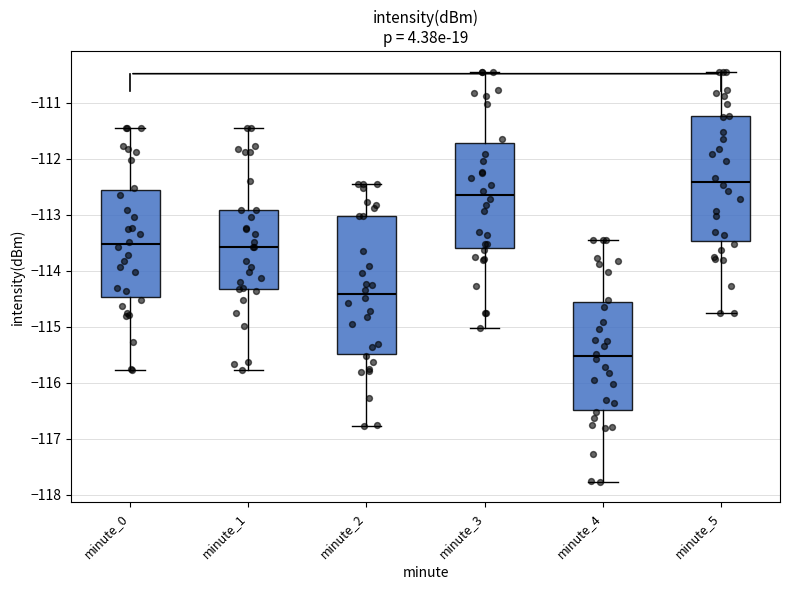

Which box's median line is the highest?

minute_5